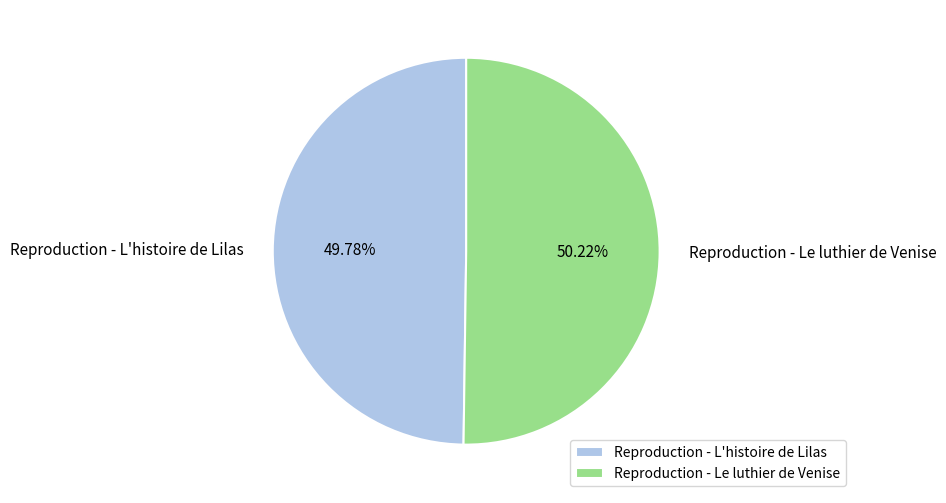

Combined, do Reproduction - L'histoire de Lilas and Reproduction - Le luthier de Venise account for over 50%?

Yes